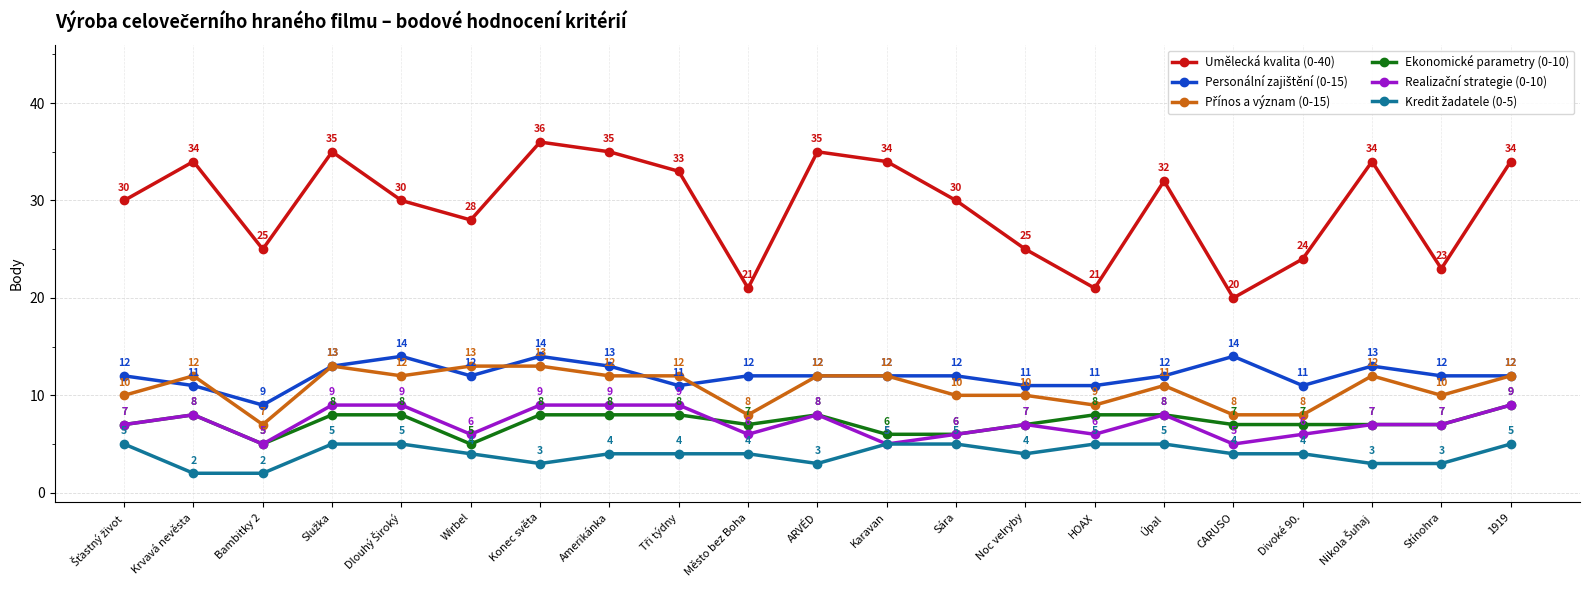

Count the number of categories in the chart.

21